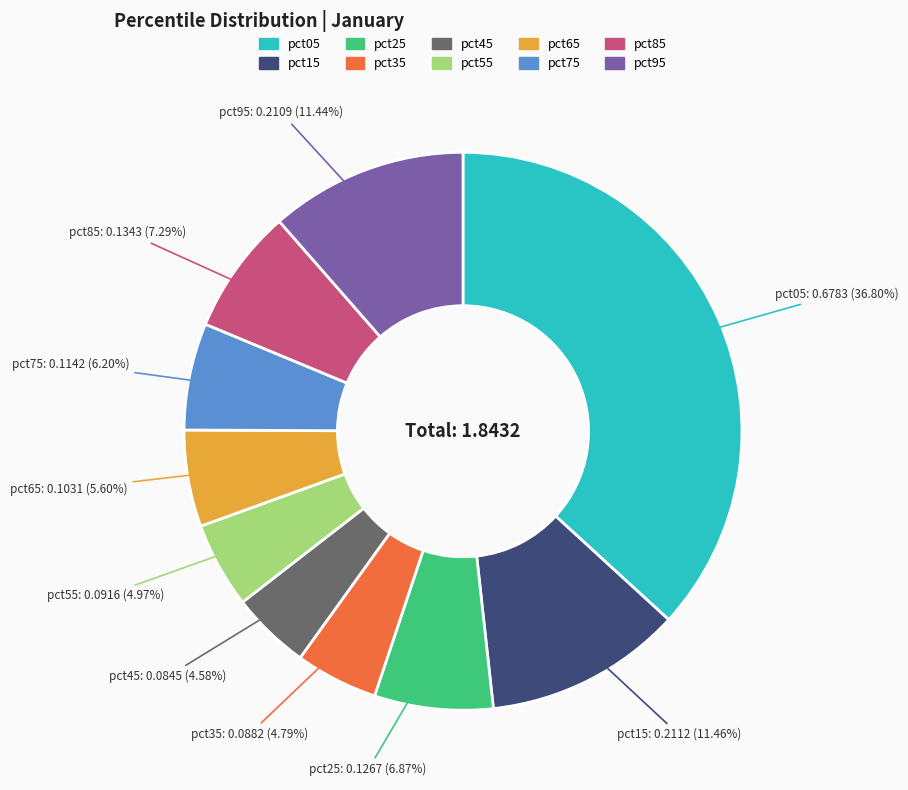

Is there any slice that represents more than half of the pie?

No